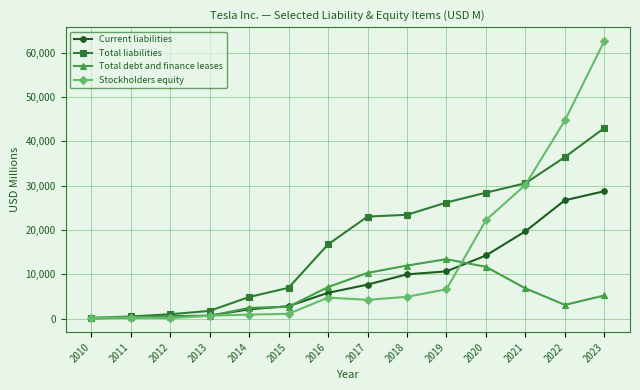

What is the value of the Total liabilities point at the 9th from the left?

23426